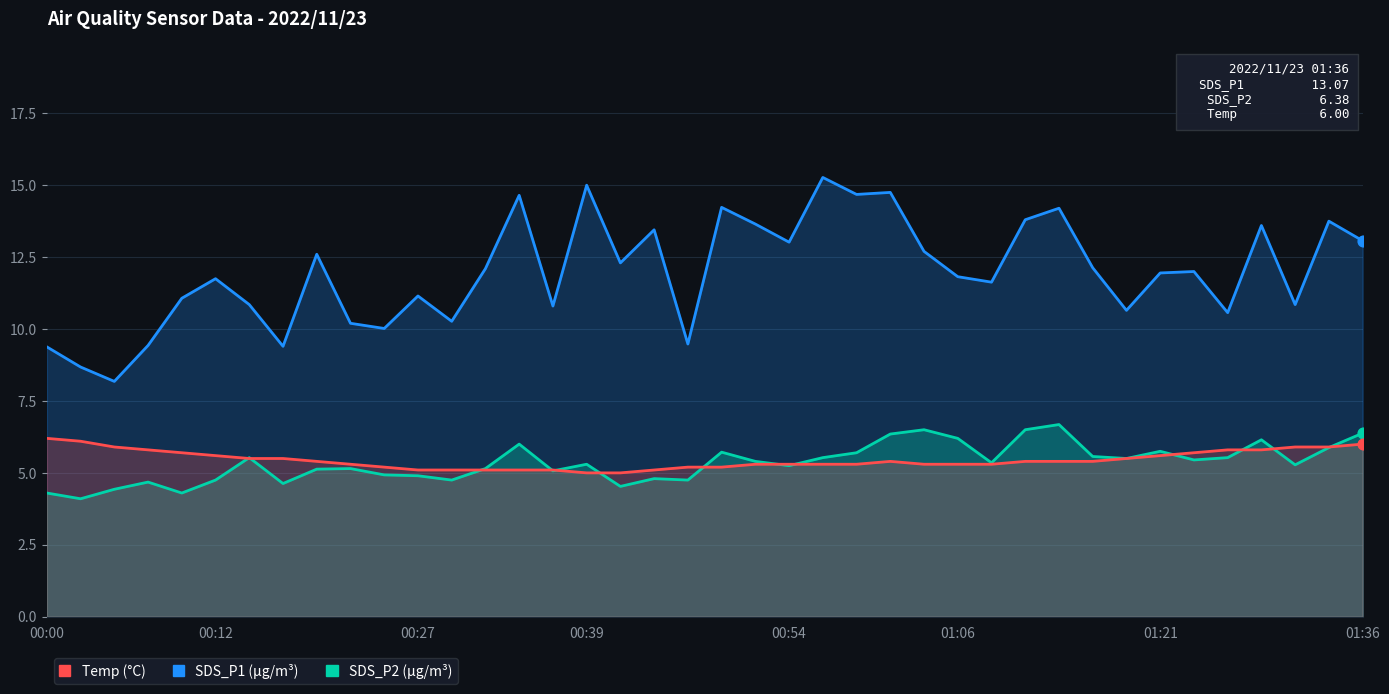

At how many categories does at least one series exceed 10?

34